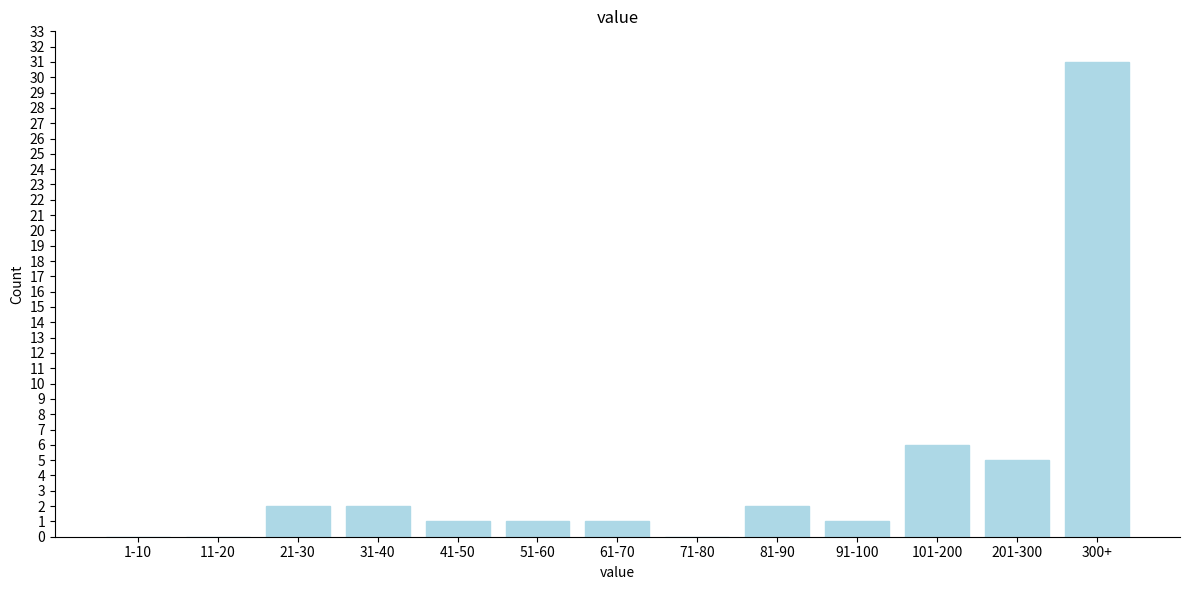

Reading left to right, list all the values displayed in this chart.

1-10=0	11-20=0	21-30=2	31-40=2	41-50=1	51-60=1	61-70=1	71-80=0	81-90=2	91-100=1	101-200=6	201-300=5	300+=31